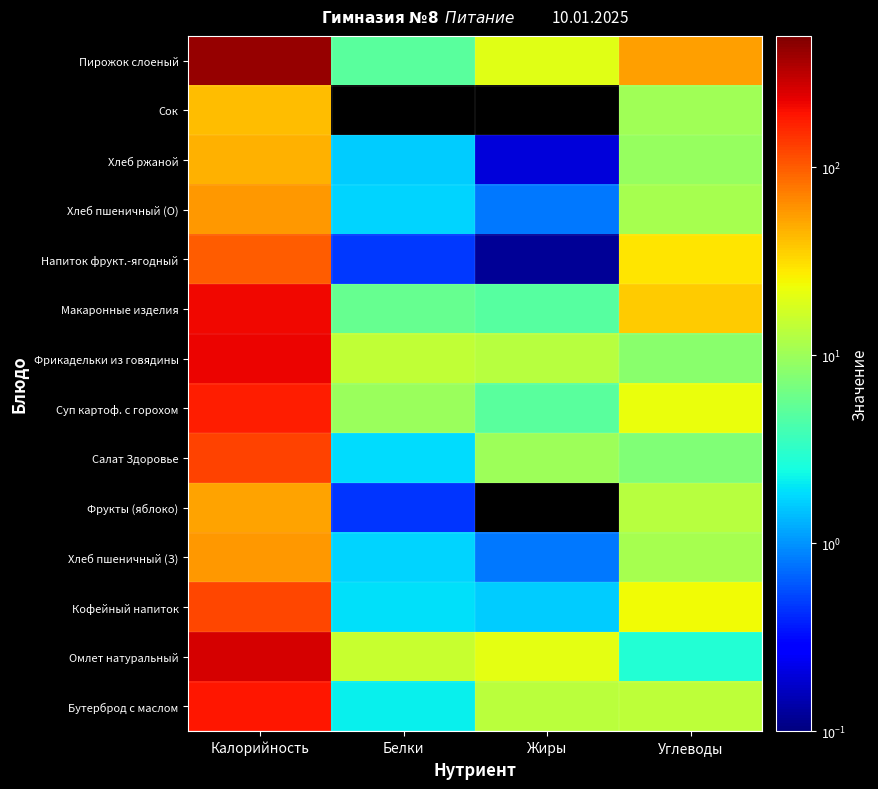

What is the difference between the highest and lowest values at Калорийность?

376.5